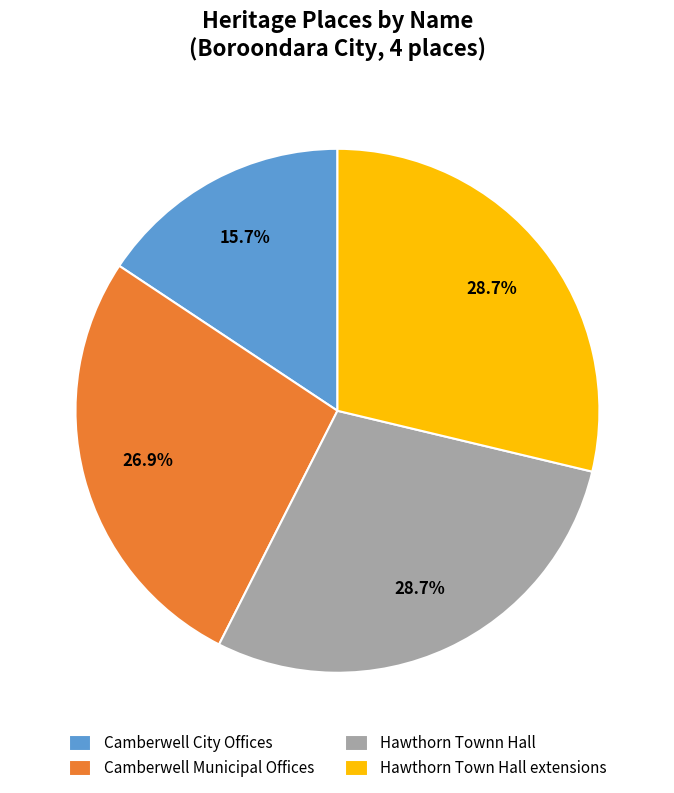

Does Hawthorn Town Hall extensions account for over 50% of the chart?

No